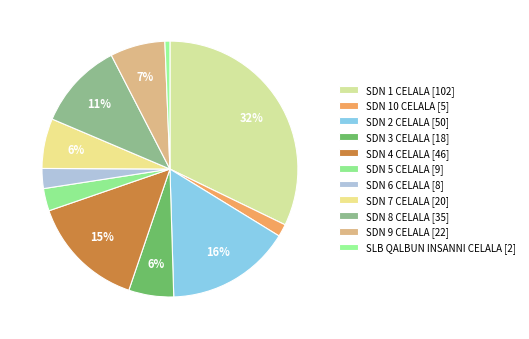

To the nearest percent, what portion does SDN 4 CELALA represent?

15%